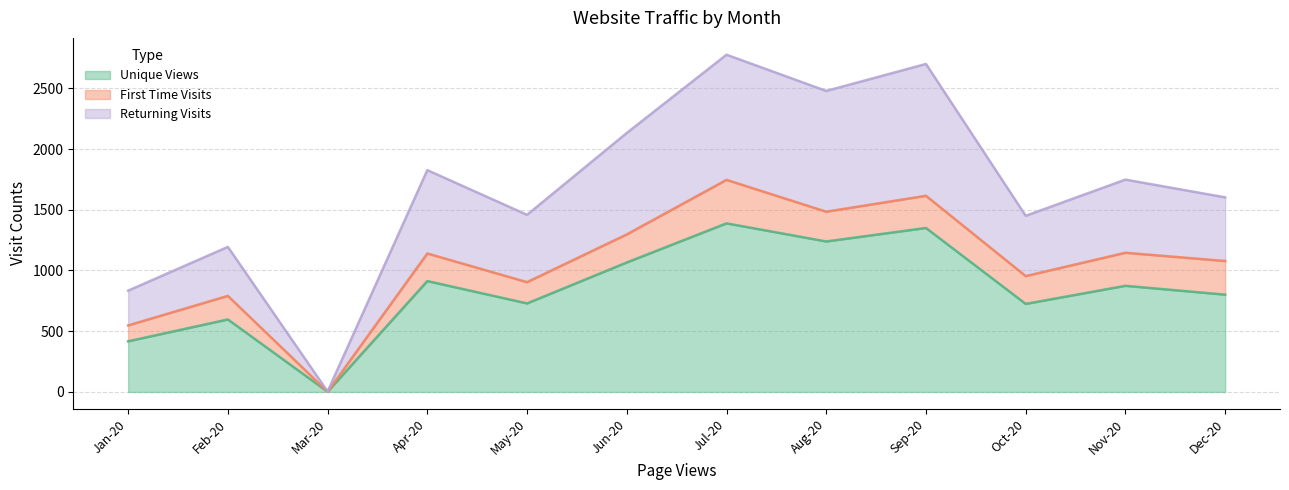

The value of Unique Views at Dec-20 is 308. True or false?

False